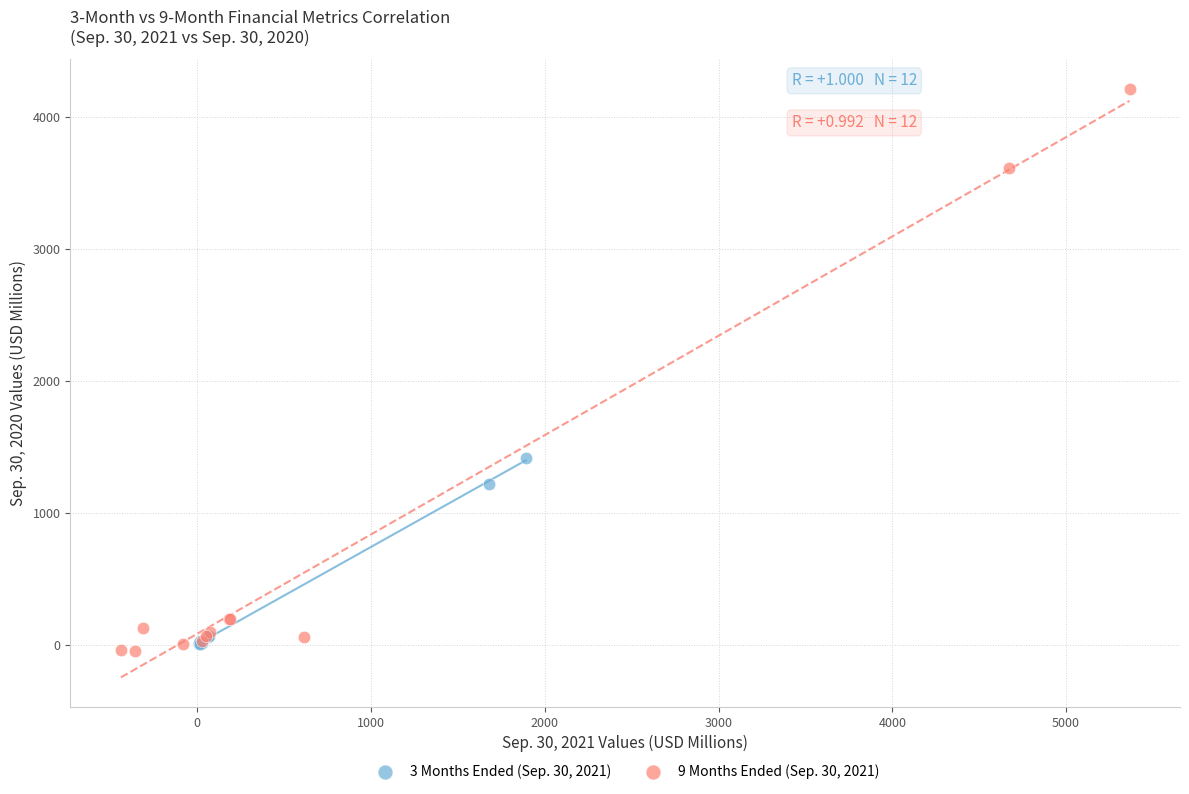

Which series has the widest spread of Y values?

9 Months Ended (Sep. 30, 2021)